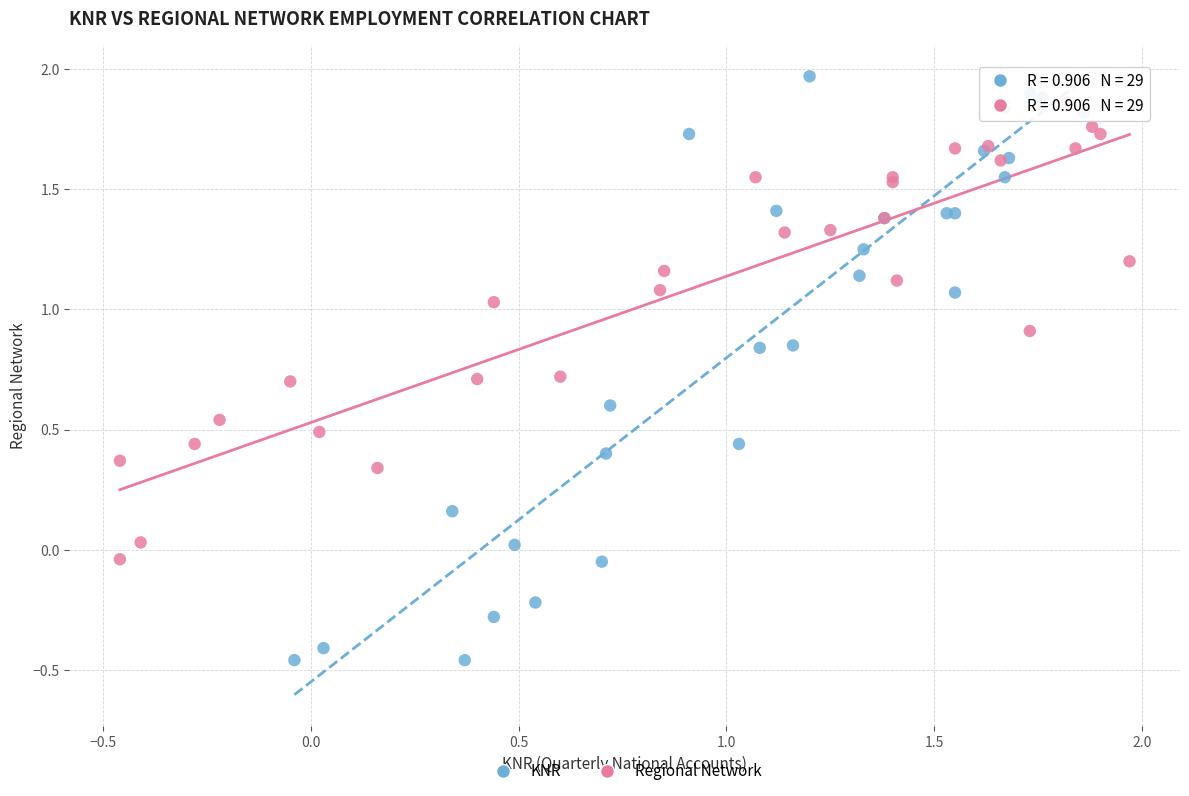

Which series contains the lowest Y value?

KNR